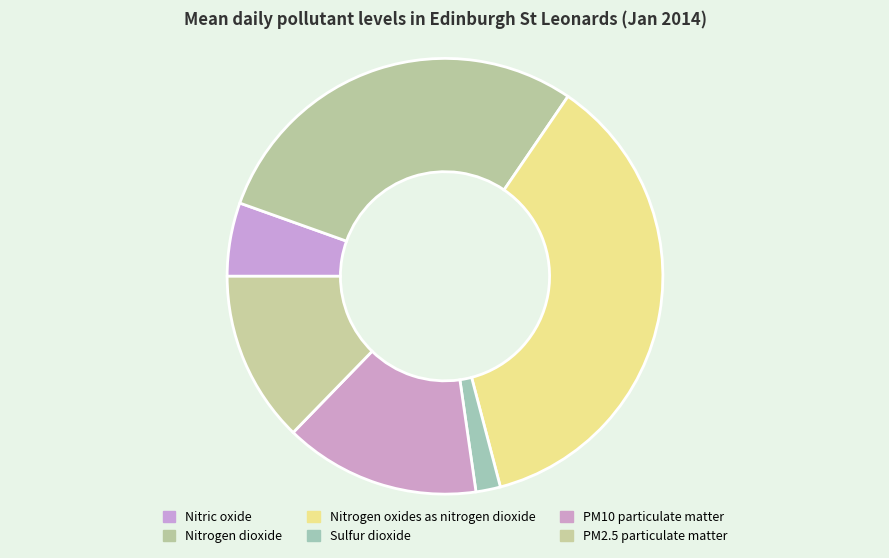

How much of the chart is everything except Sulfur dioxide?

98.2%